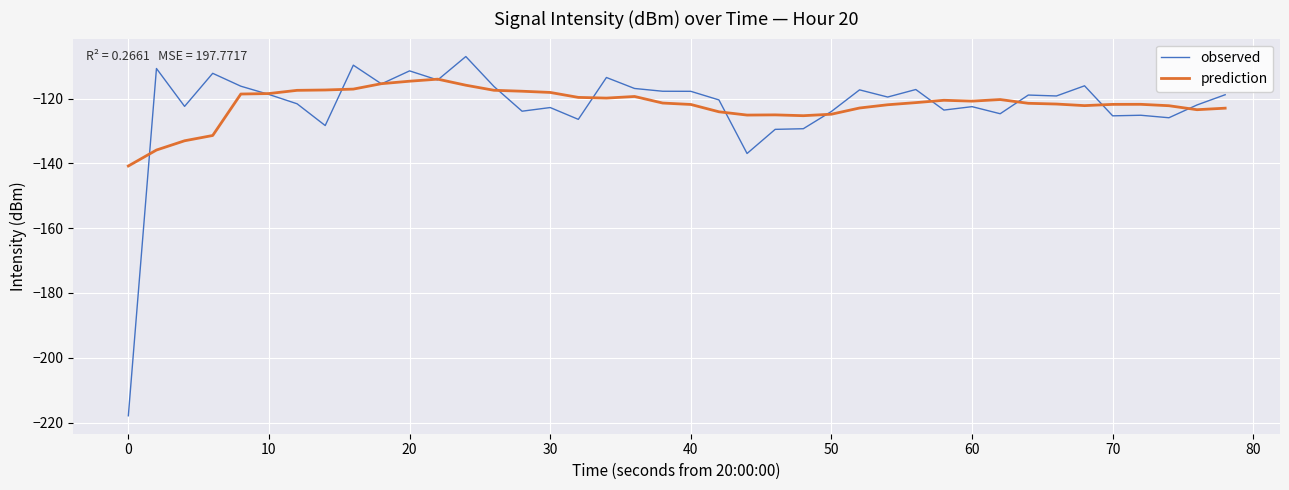

Which series has the widest spread of values?

observed